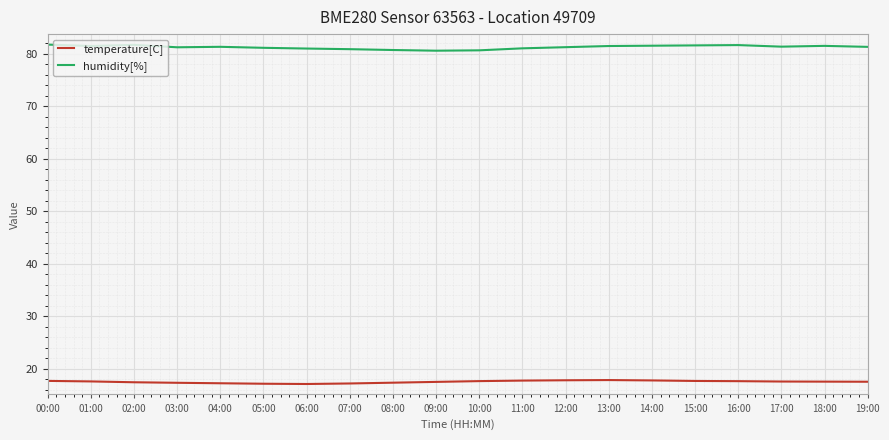

What position from the left is 19:00?

20